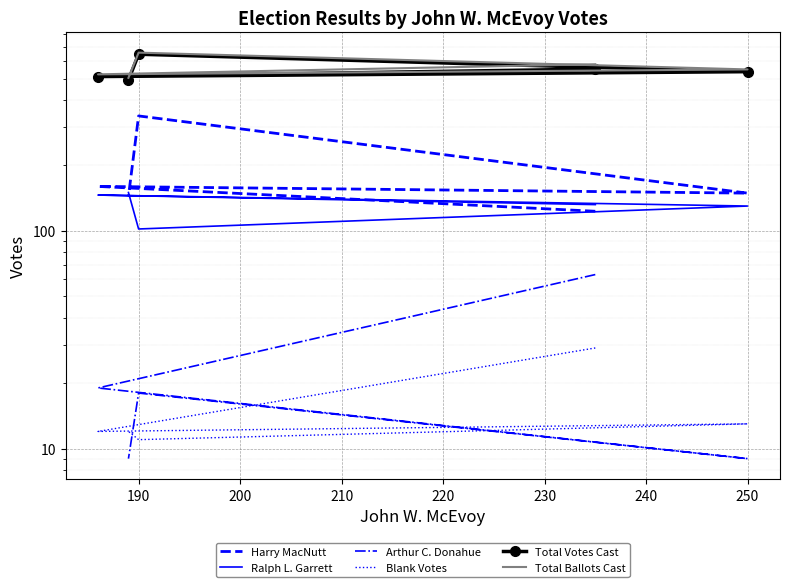

True or false: Ralph L. Garrett and Arthur C. Donahue intersect in this chart.

False